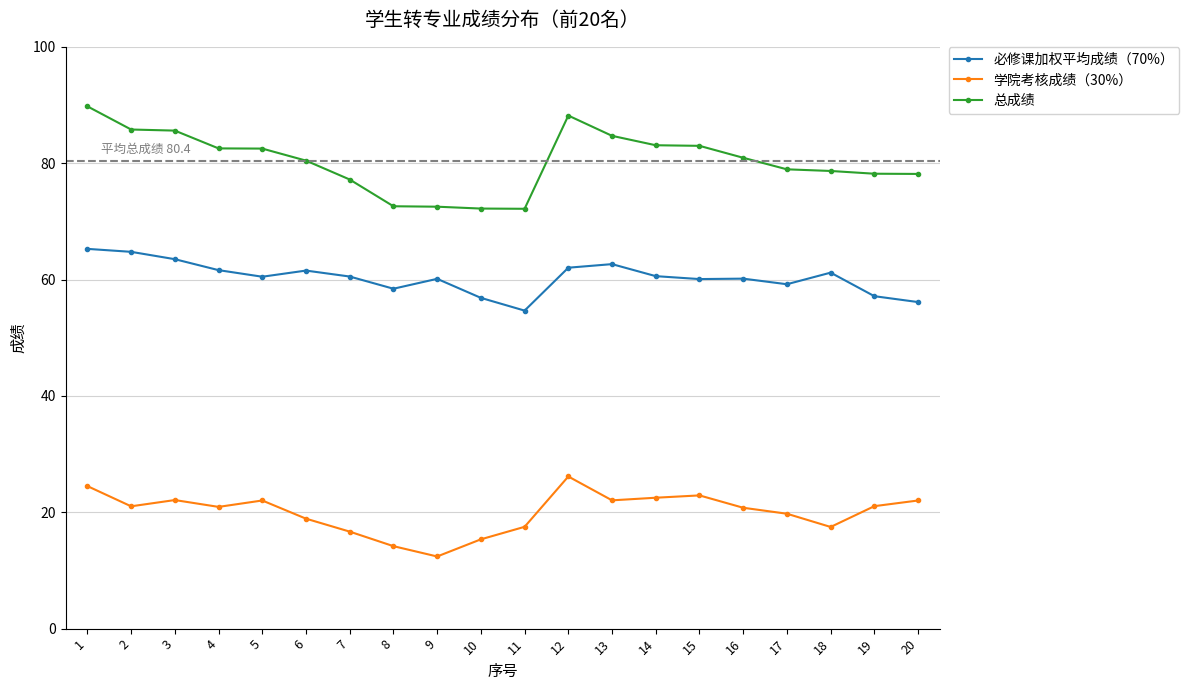

What is the total value across all series at 10?

144.4